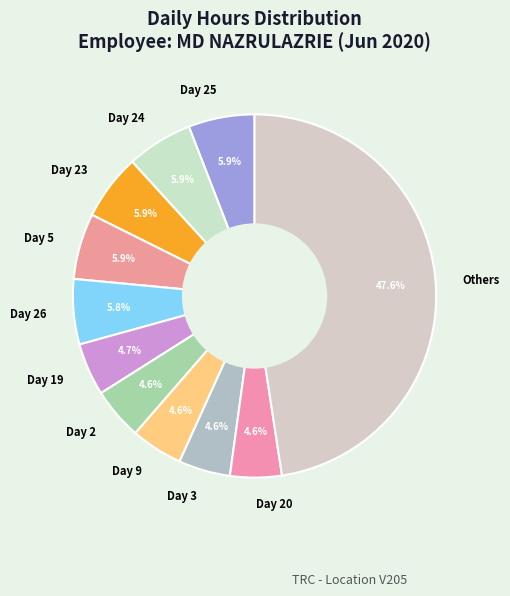

Approximately how many times larger is the value at Day 23 compared to Day 24?

1.0